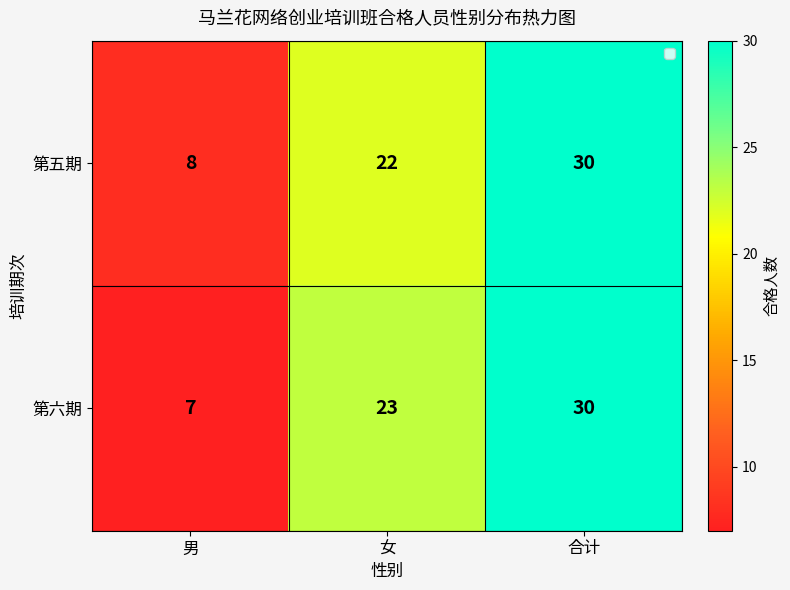

What is the total value across all series at 男?

15